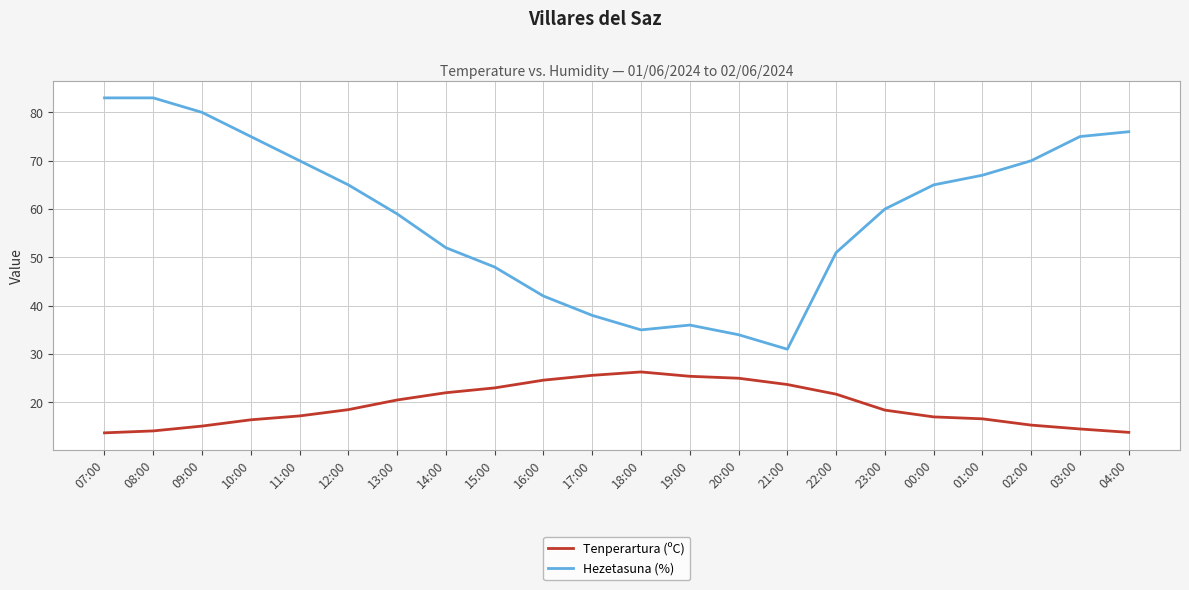

What is the difference between the second highest and second lowest values in the Tenperartura (ºC) series?

11.8